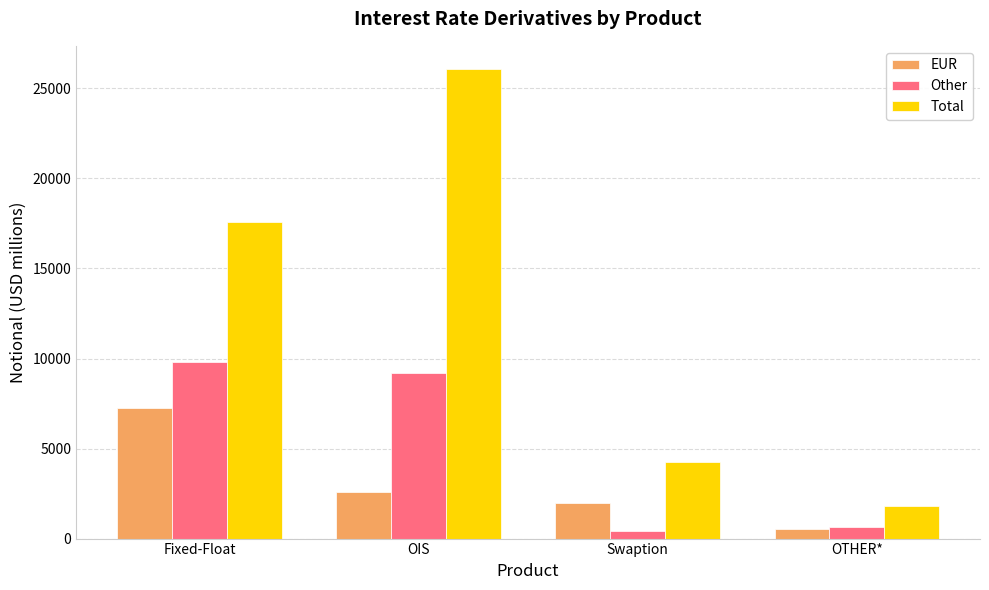

Is the value of Other at OTHER* greater than the value of Total at OTHER*?

No